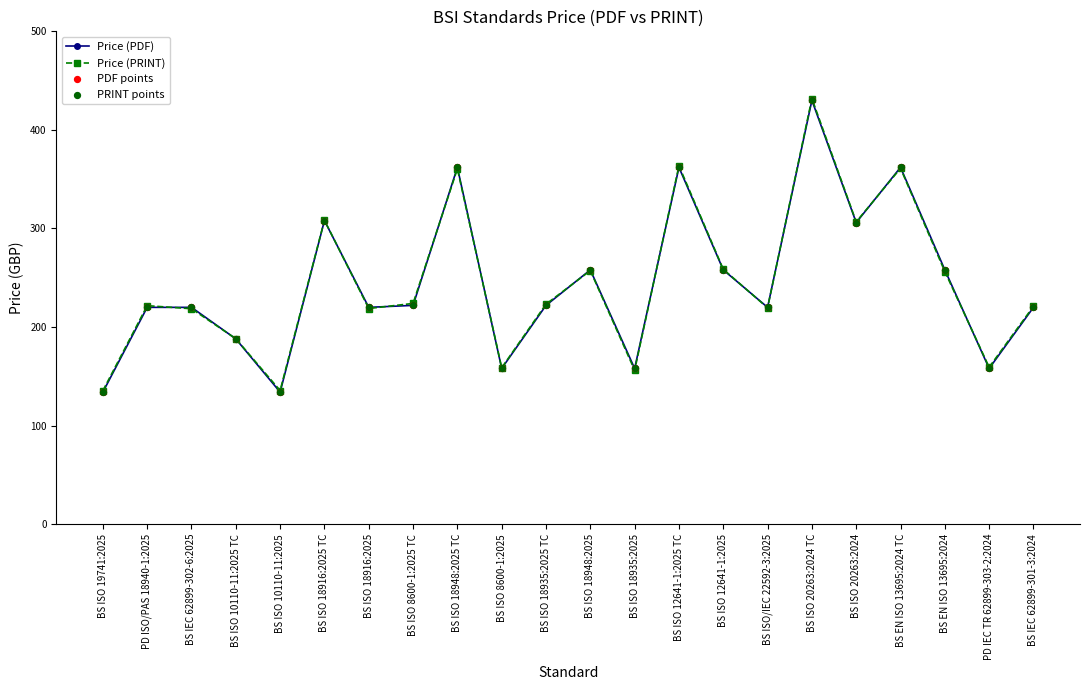

At how many categories does at least one series exceed 182?

17